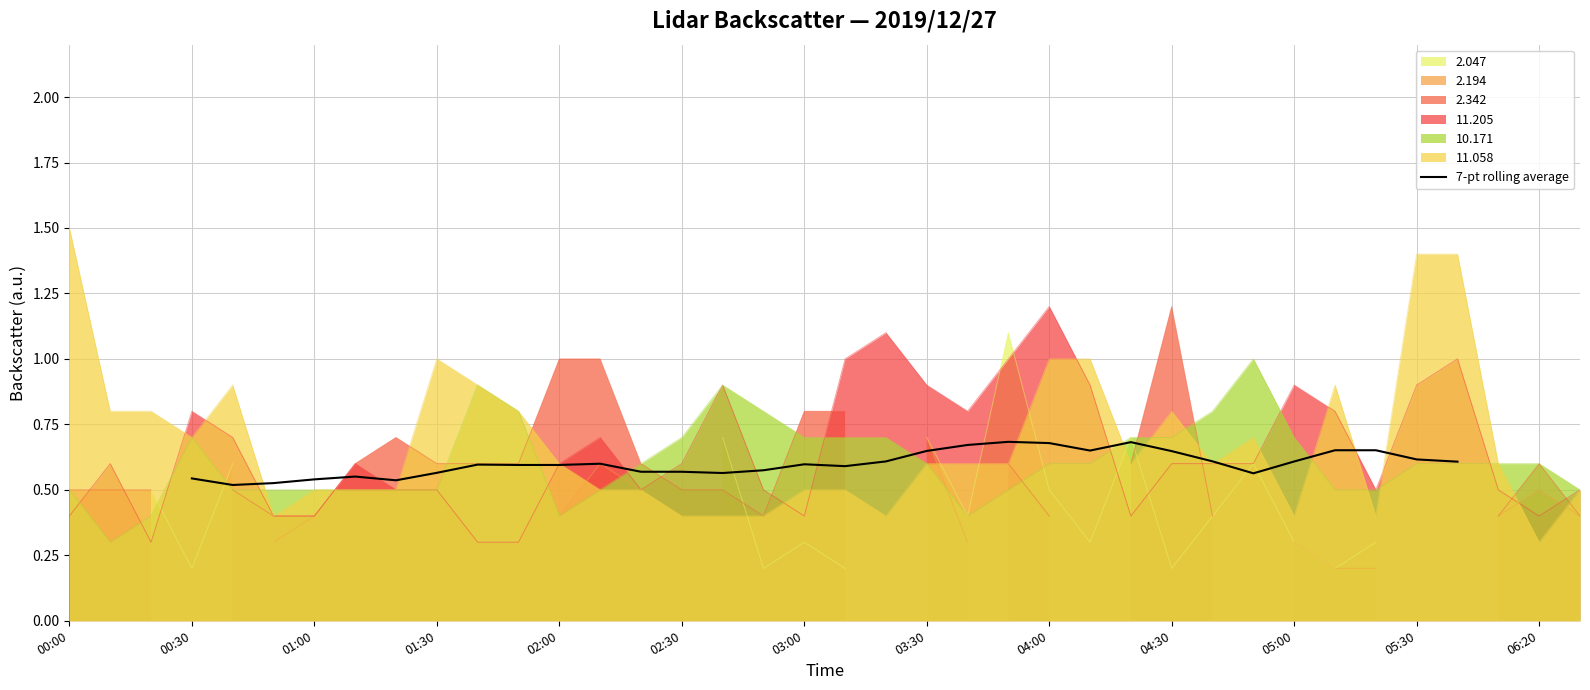

The 10.171 series shows 1.1 at 04:30. True or false?

False